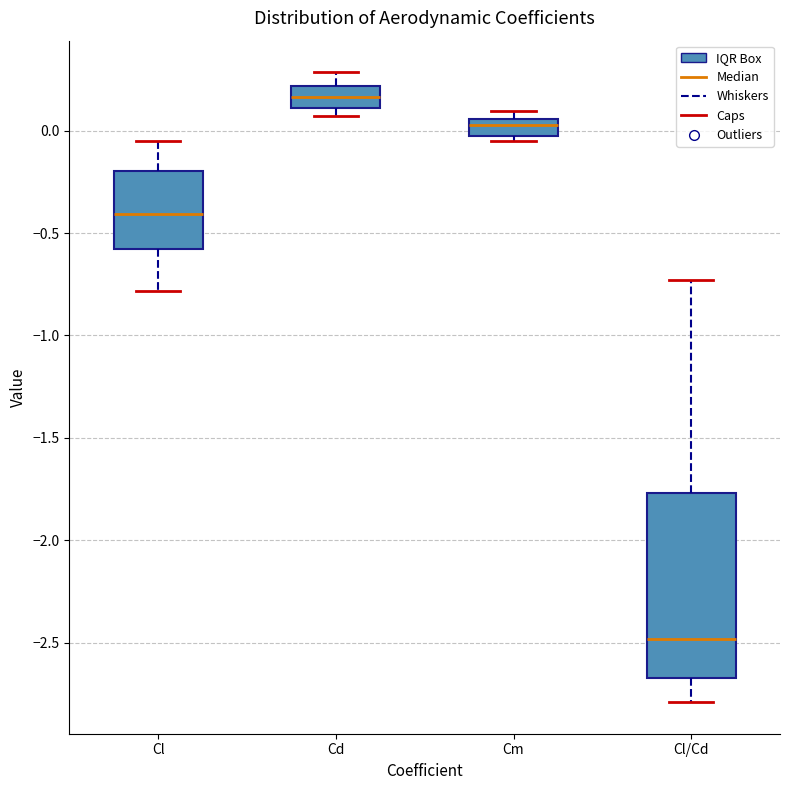

Reading left to right, transcribe this box plot: for each box, give where its median line is, the range the box spans, and where its two whiskers end, as read against the y-axis. The values are not printed on the chart, so give them approximately, as read against the axis.

Cl: median -0.40, box -0.60 to -0.20, whiskers -0.80 to -0.05
Cd: median 0.15, box 0.10 to 0.20, whiskers 0.05 to 0.30
Cm: median 0.05 (inside the box), box -0.05 to 0.05, whiskers -0.05 (just below the box's lower edge) to 0.10
Cl/Cd: median -2.50, box -2.65 to -1.75, whiskers -2.80 to -0.75